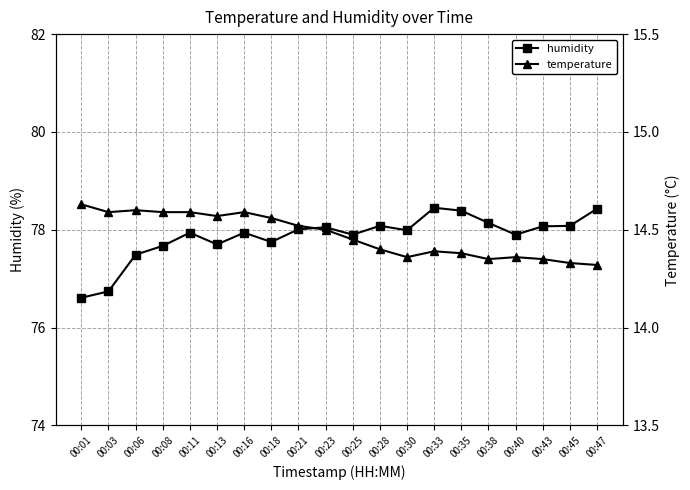

Is this an area chart (filled region under the line)?

No